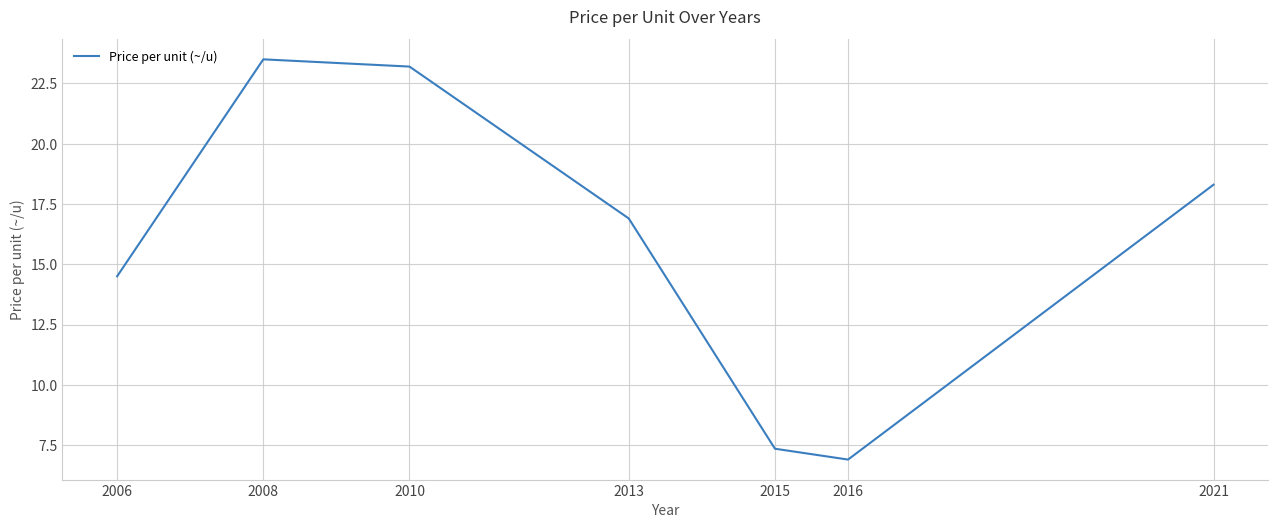

The chart shows a value of 2.4 at 2016. True or false?

False